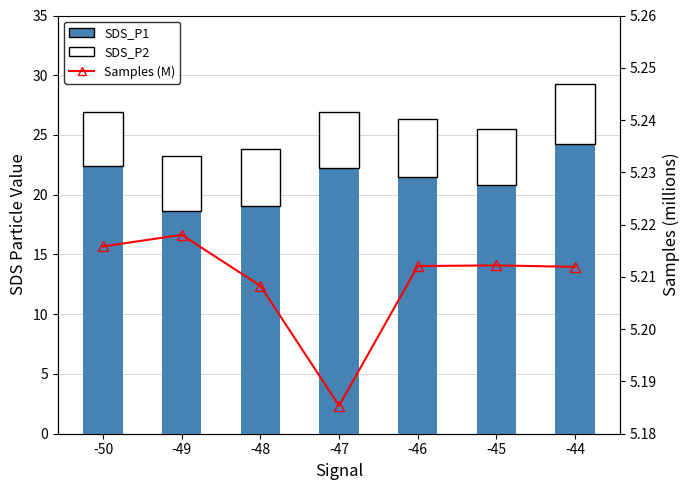

What is the approximate value of SDS_P1 at -47?

22.2